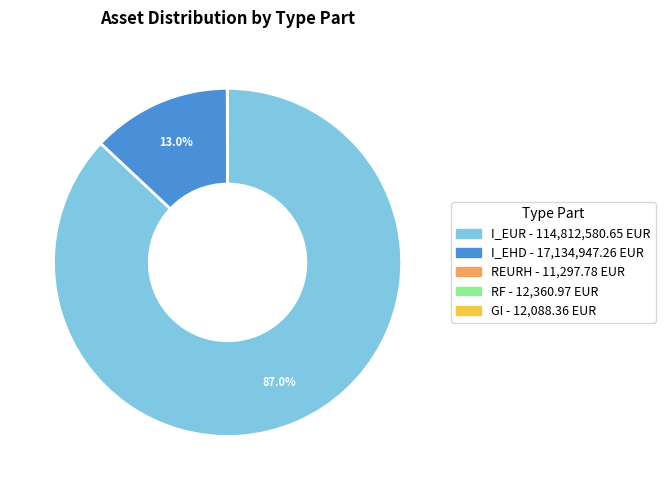

Which slice represents more than half of the pie?

I_EUR